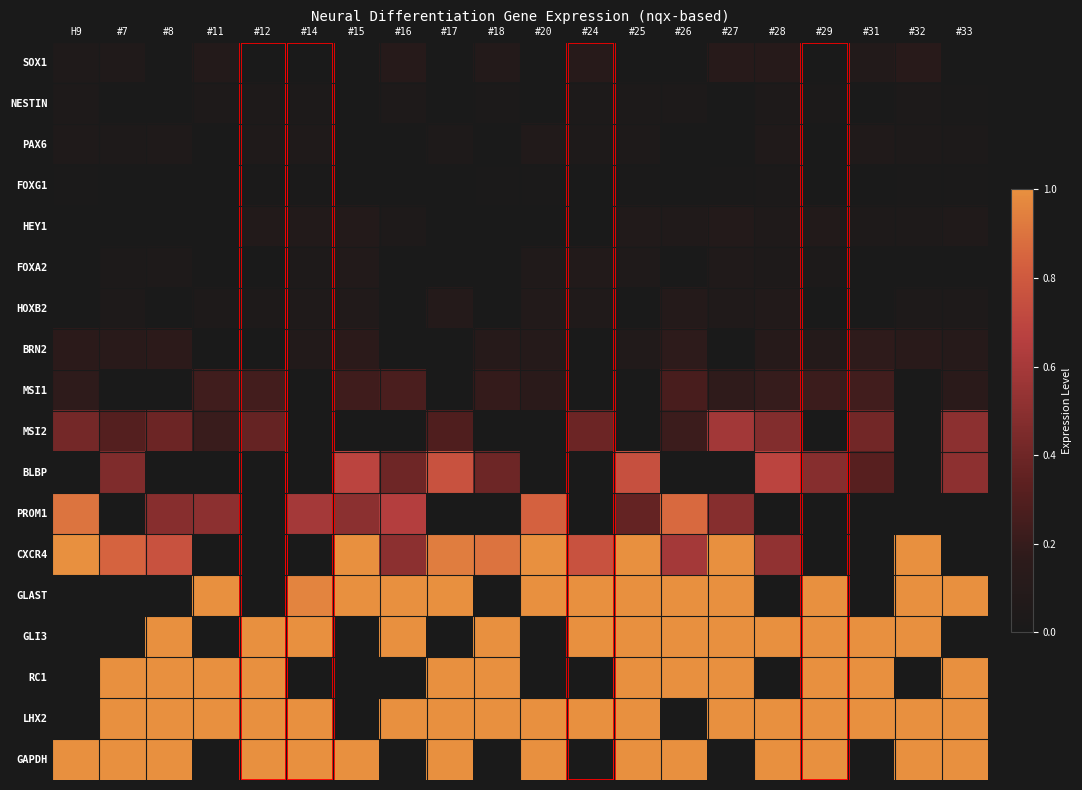

What is the total value across all series at #11?

4.1